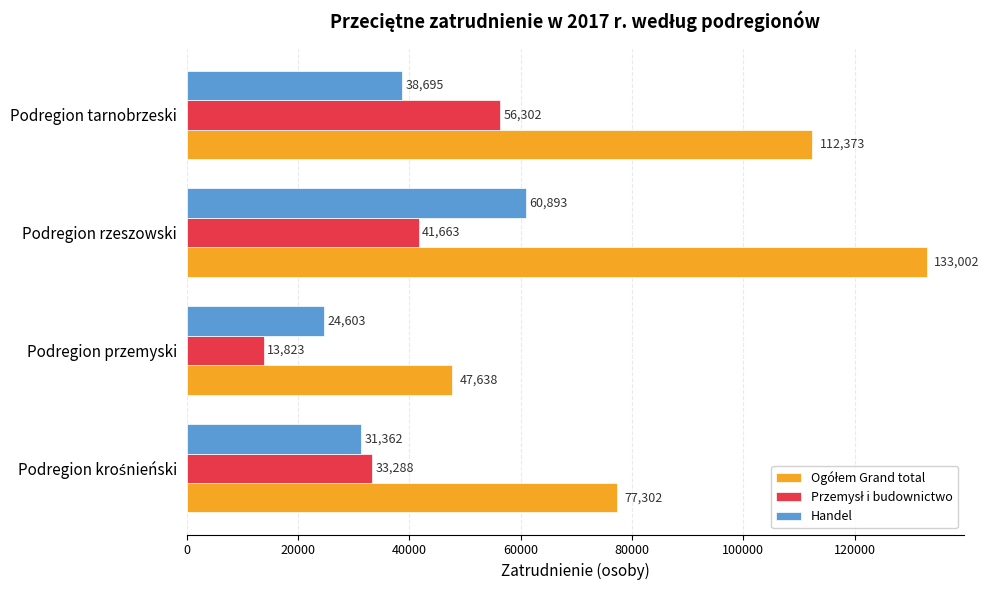

At how many categories does at least one series exceed 105583?

2